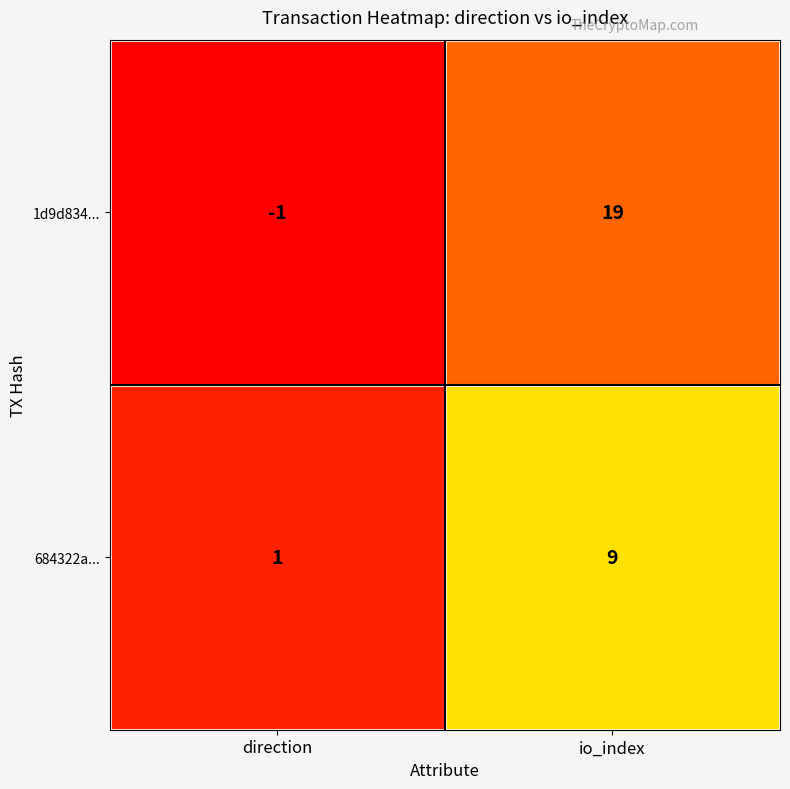

Rank the series by their maximum value, from lowest to highest.

684322a..., 1d9d834...